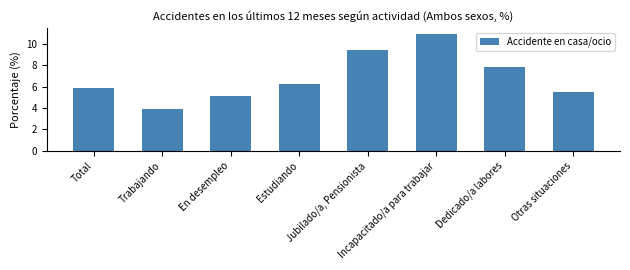

Between Estudiando and En desempleo, which is larger?

Estudiando